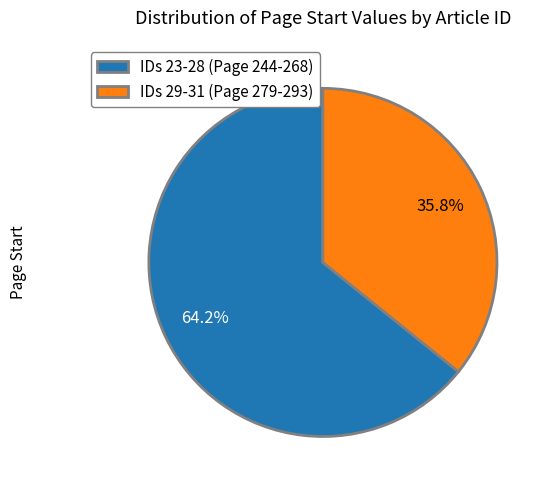

How many segments does this pie chart have?

2